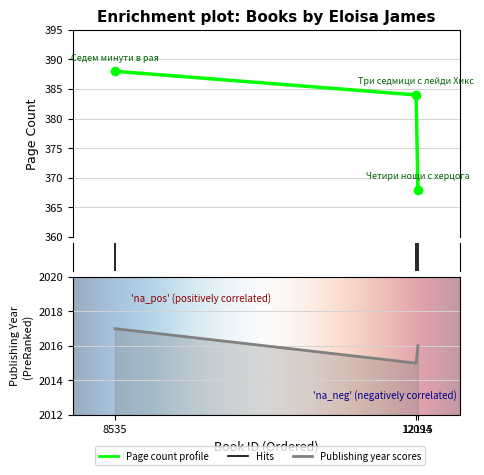

What is the difference between the publishingYear values at 12094 and 8535?

2